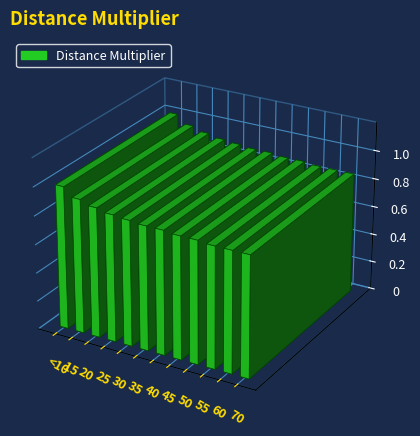

Between 45 and 30, which is larger?

30